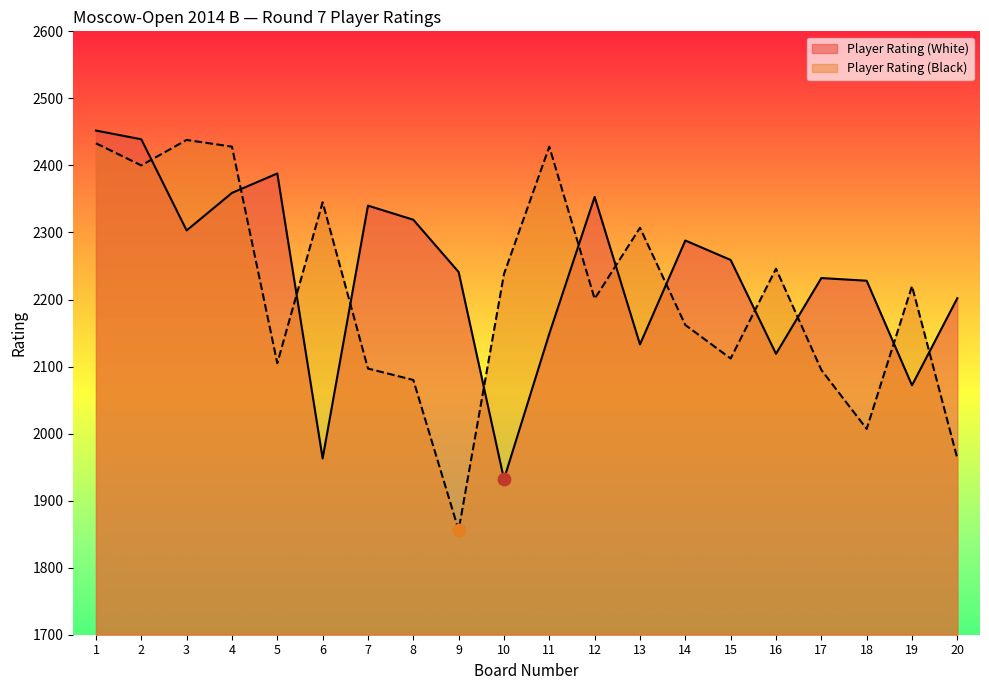

Which series reaches the minimum Y coordinate?

Player Rating (Black)